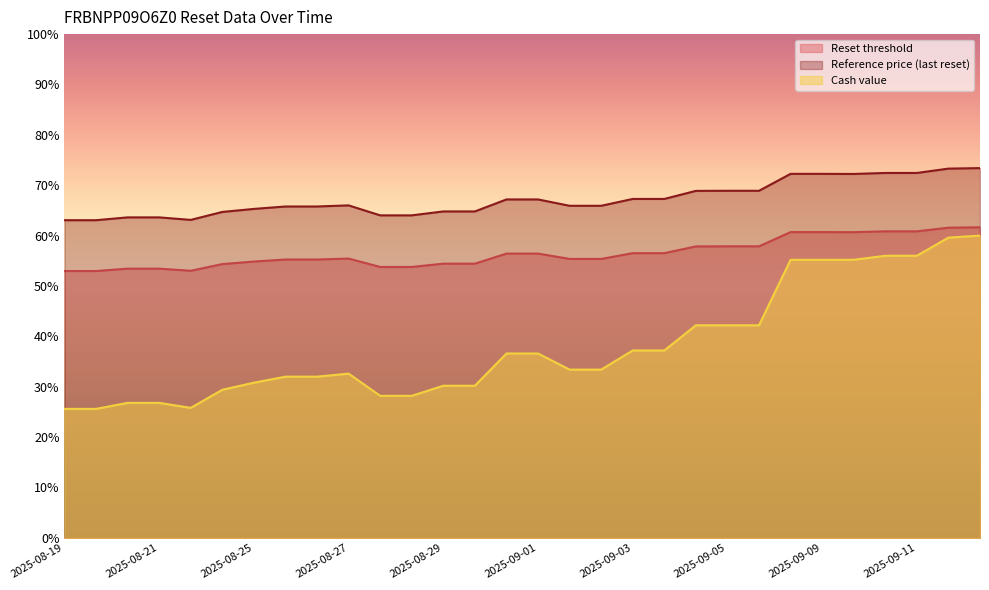

What is the label of the 5th point from the left?

2025-08-22